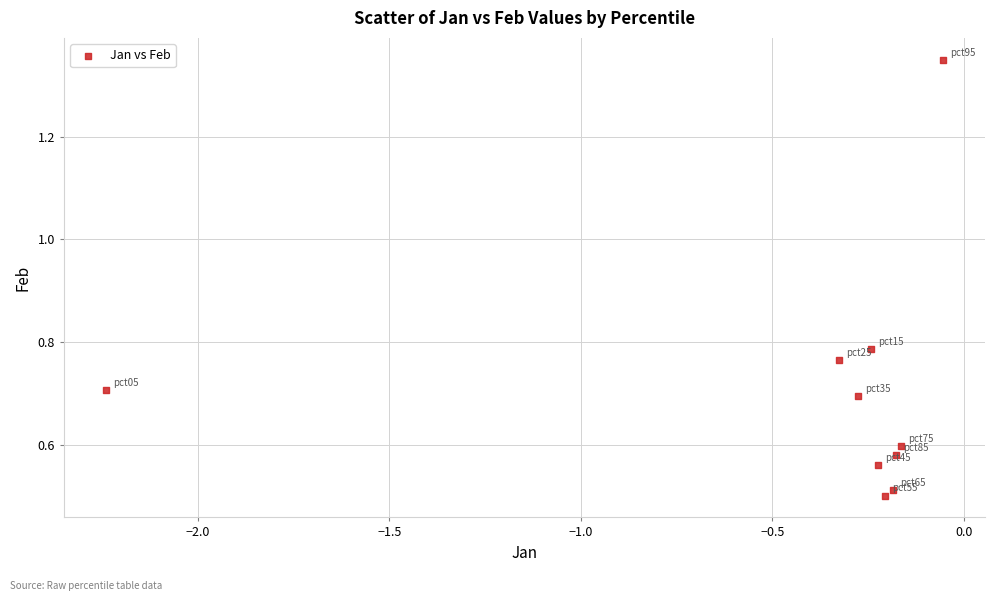

What is the range of X values (max minus min)?

2.2